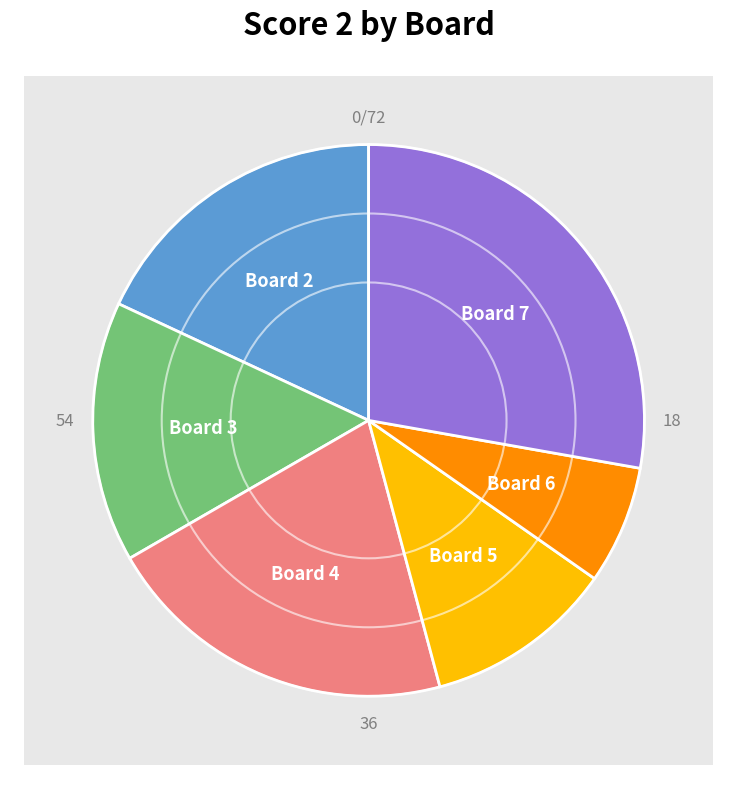

Combined, what portion of the pie is 5 and 2?

29.2%